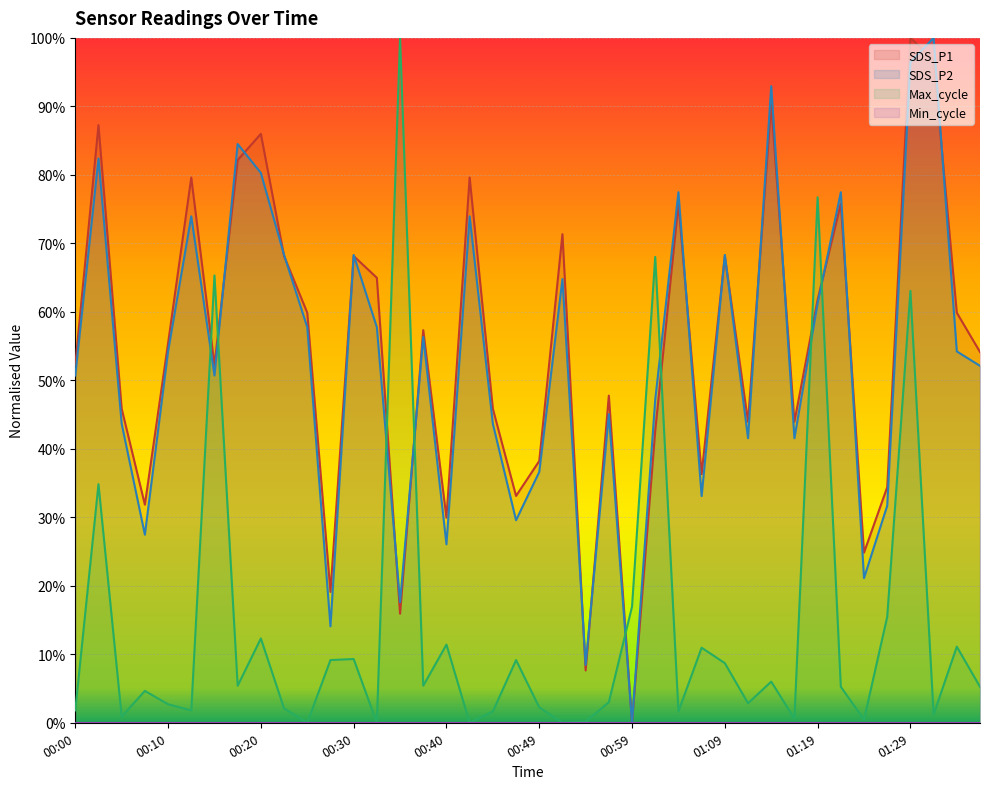

At how many categories does at least one series exceed 0?

40